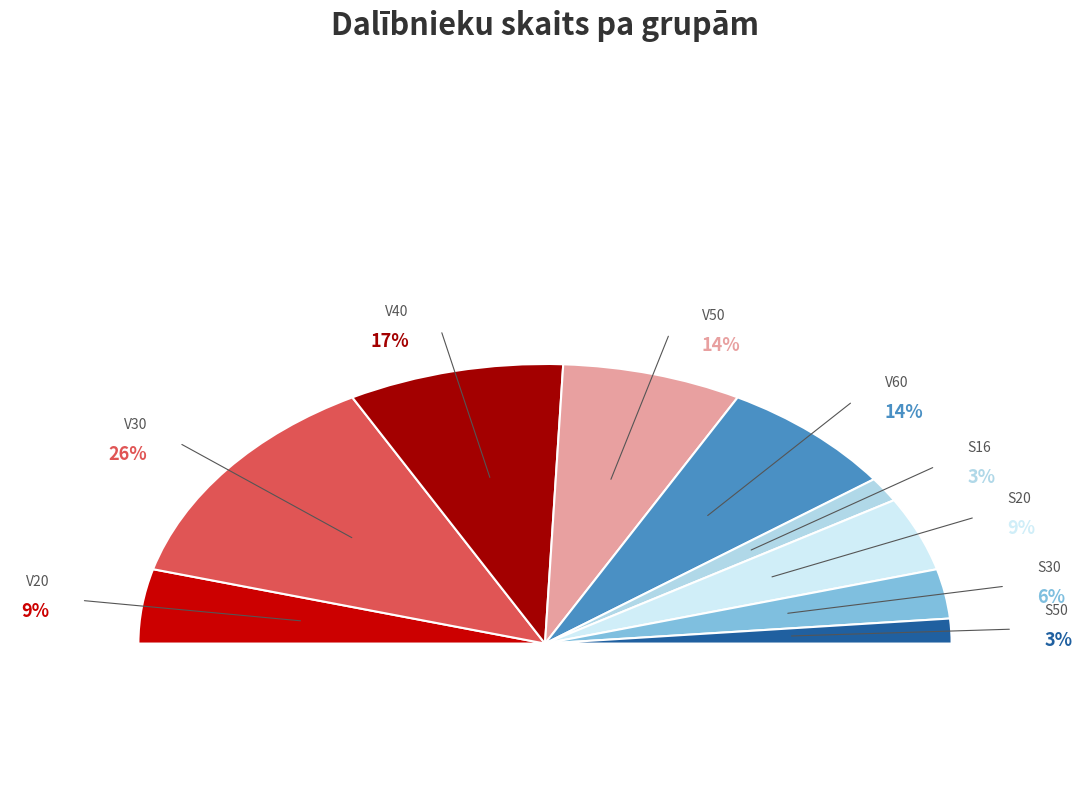

Which category has the smallest portion of the pie?

S16